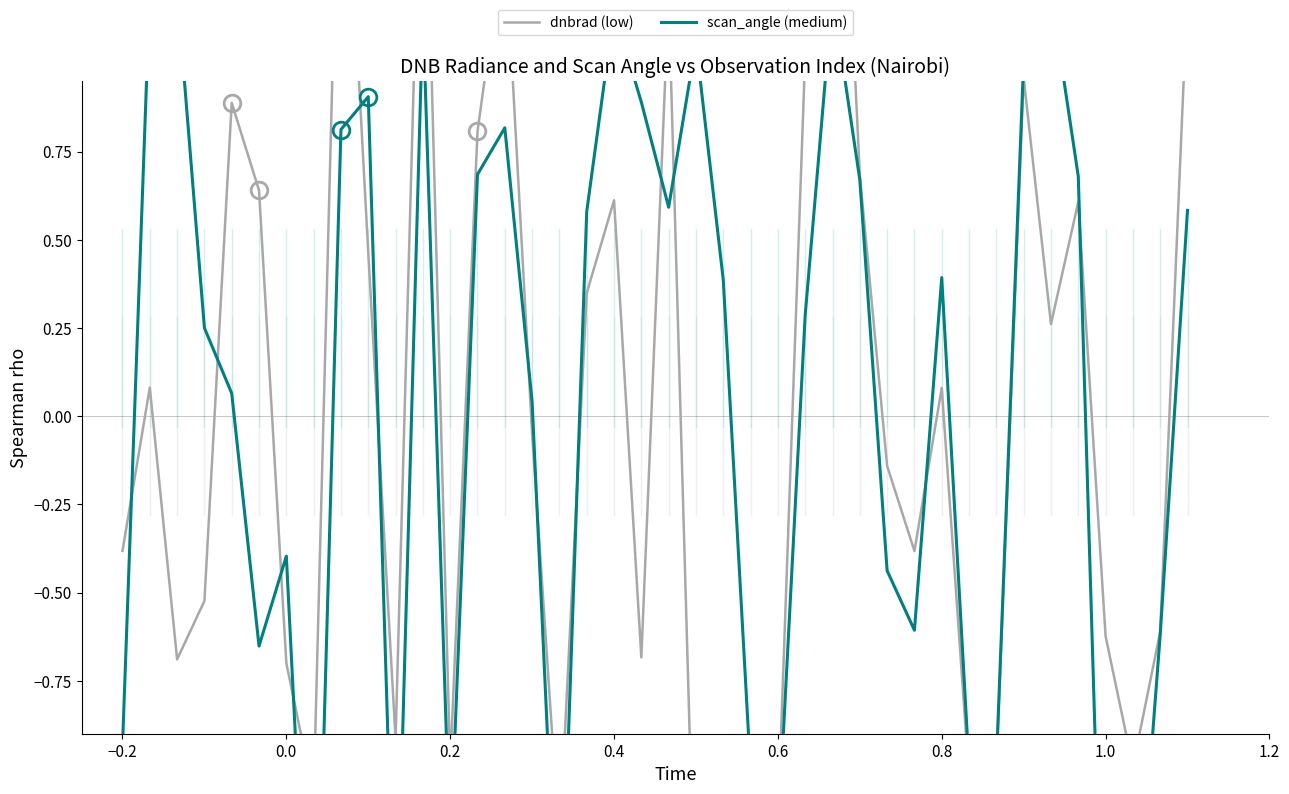

Is this an area chart (filled region under the line)?

No